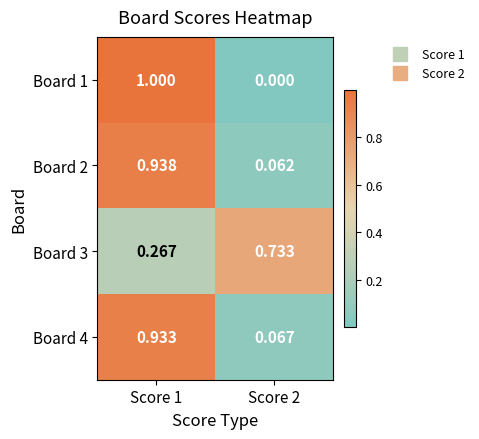

Reading left to right, extract all data points from this chart.

Board 1: Score 1=1.0	Score 2=0.0
Board 2: Score 1=0.9	Score 2=0.1
Board 3: Score 1=0.3	Score 2=0.7
Board 4: Score 1=0.9	Score 2=0.1